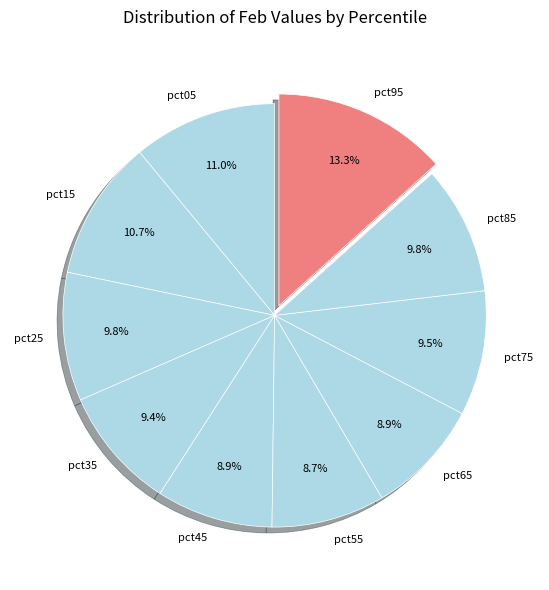

Combined, what portion of the pie is pct75 and pct35?

18.9%